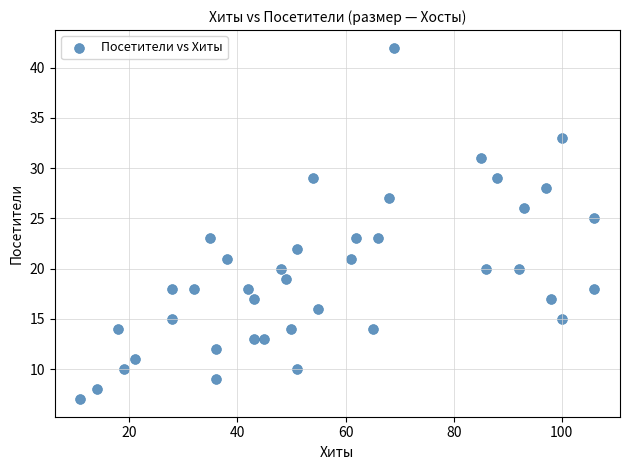

What is the range of Y values (max minus min)?

35